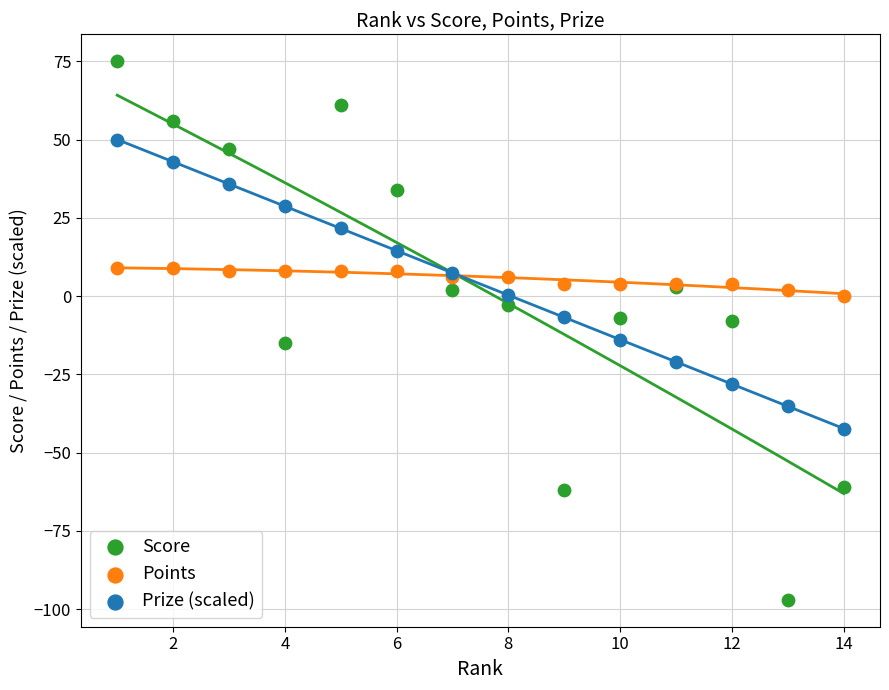

Which series contains the lowest Y value?

Score